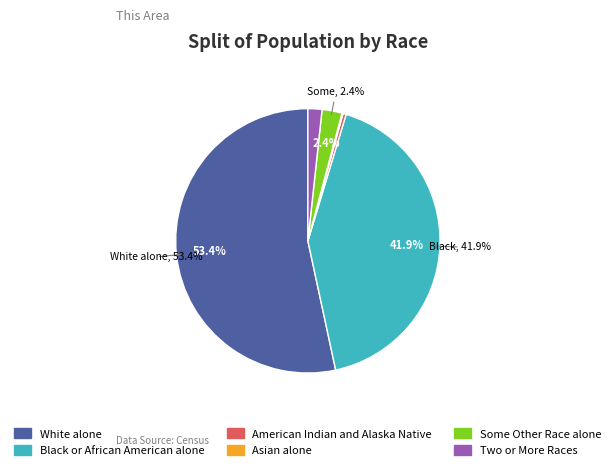

Do Some Other Race alone and Black or African American alone together represent more than half of the pie?

No